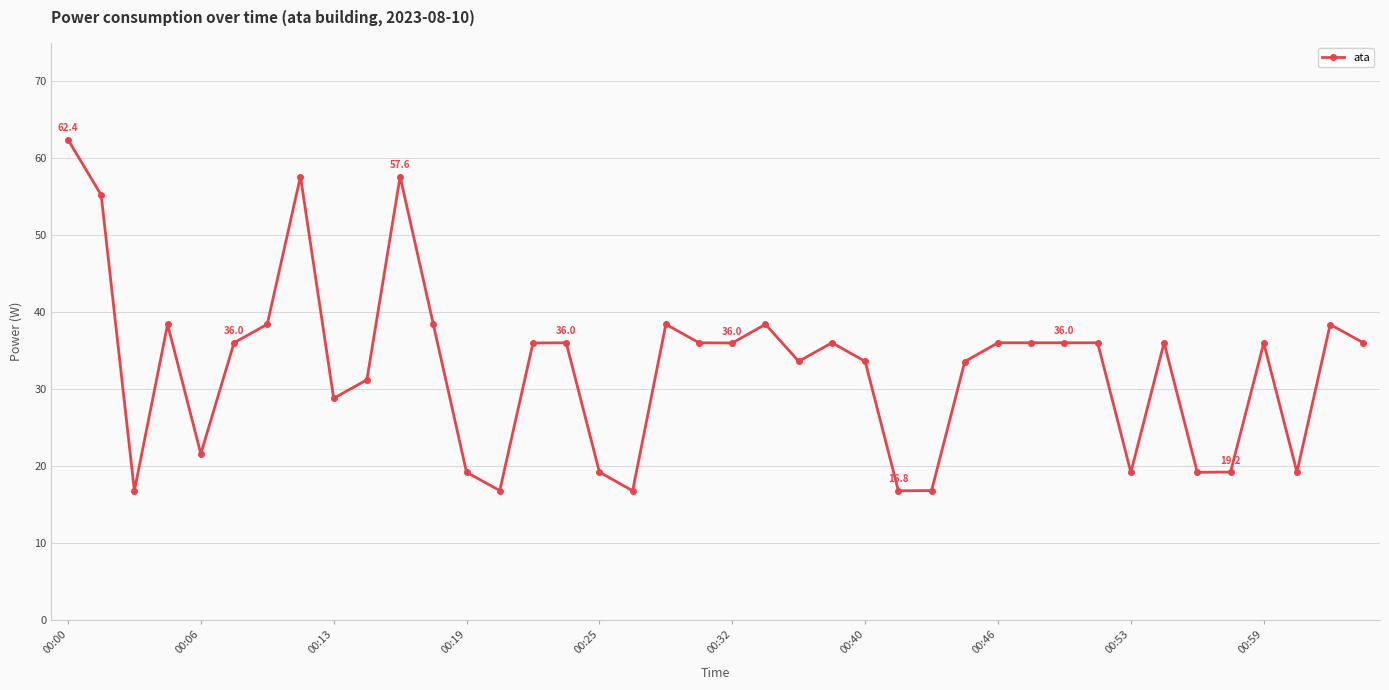

True or false: there are more than 1 points higher than both neighbors.

True